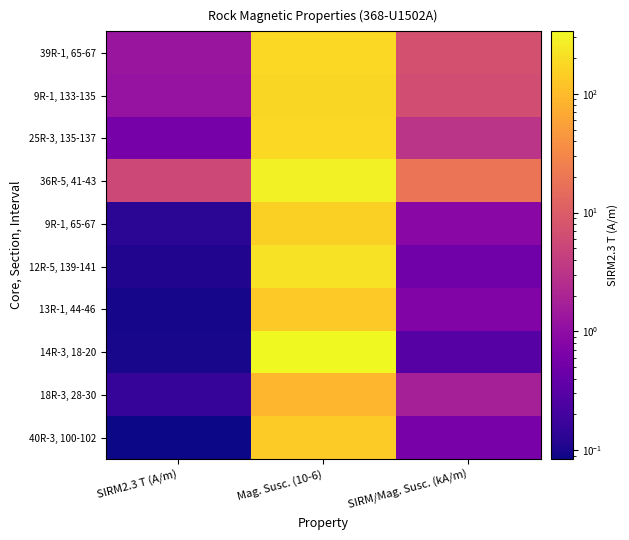

How many series are shown in this chart?

10